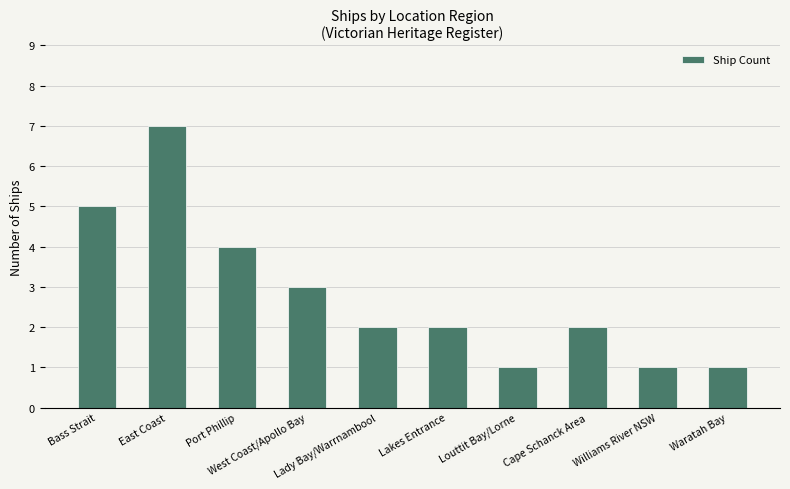

How many categories are shown in the chart?

10